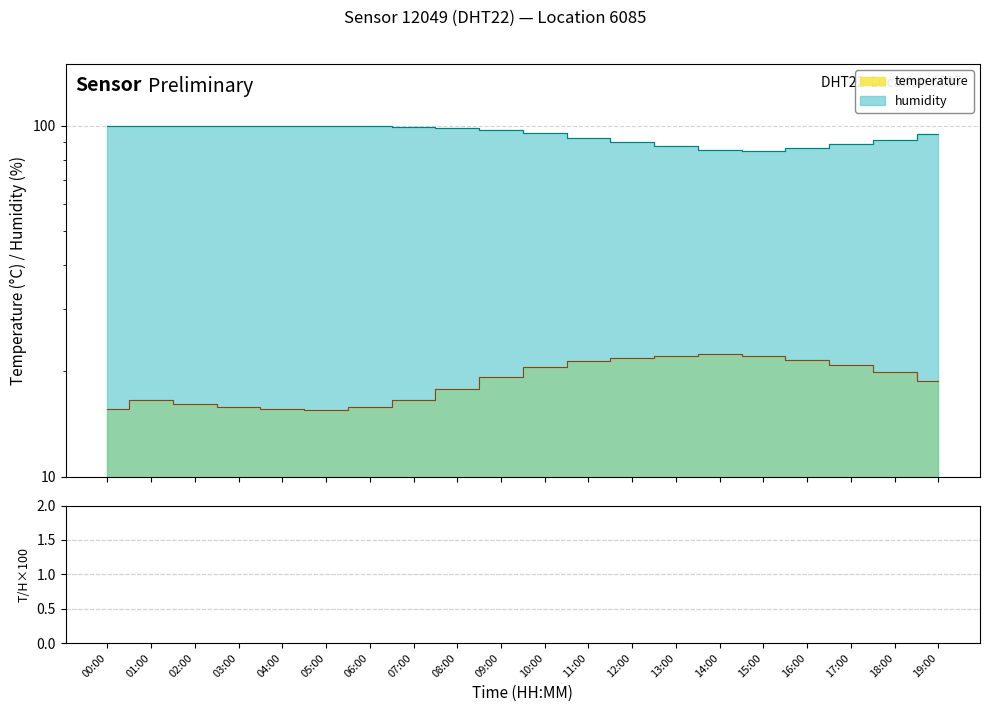

At which category does the data reach its first local peak?

01:00